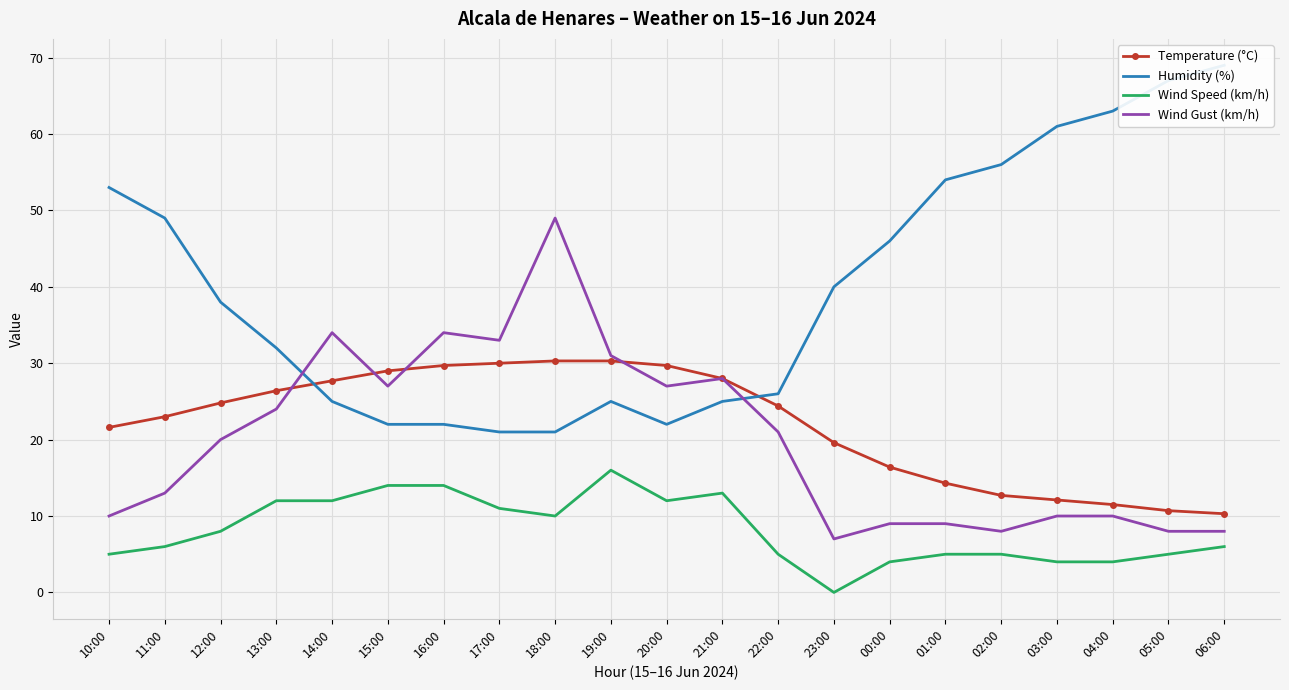

How many categories are shown in the chart?

21